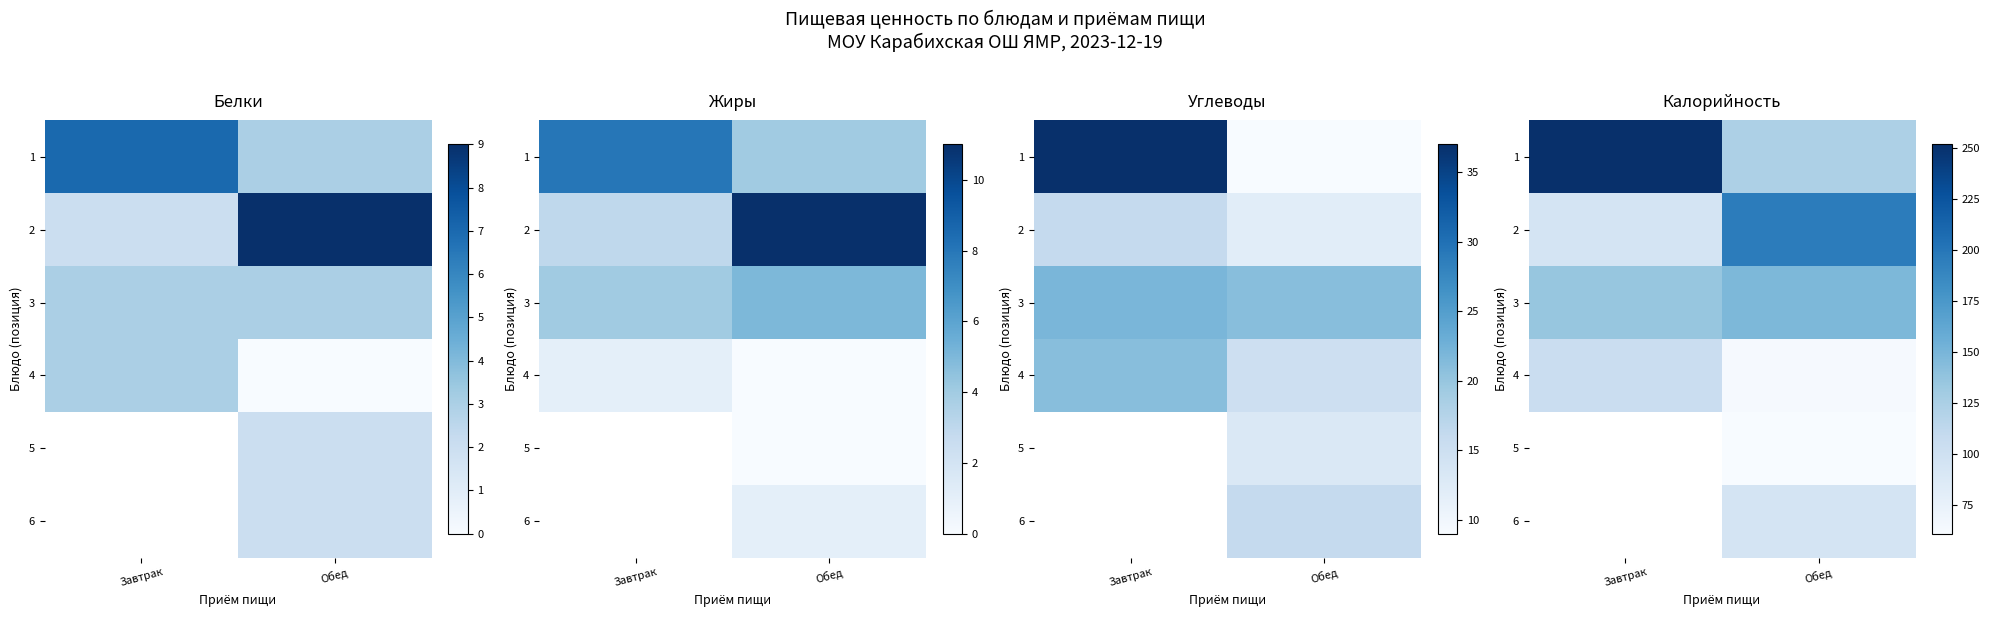

What is the highest value of the 1 series?

252.0